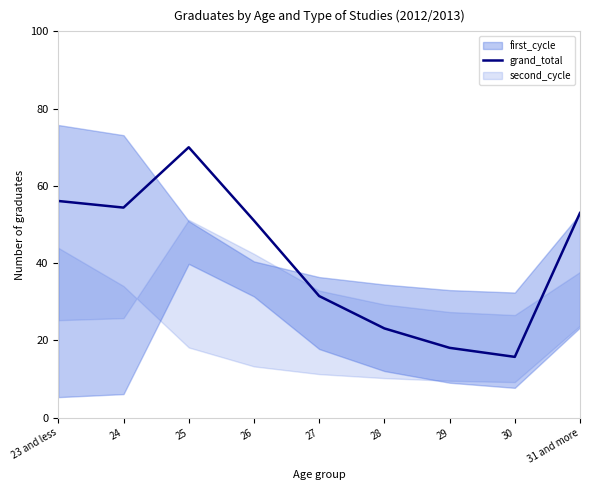

What is the value of the 4th point from the left?

51.0